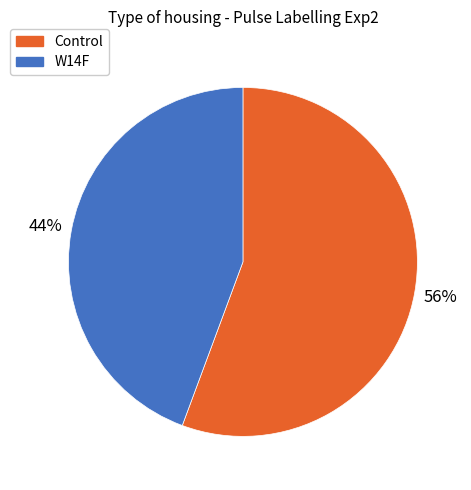

Does any single category account for the majority?

Yes